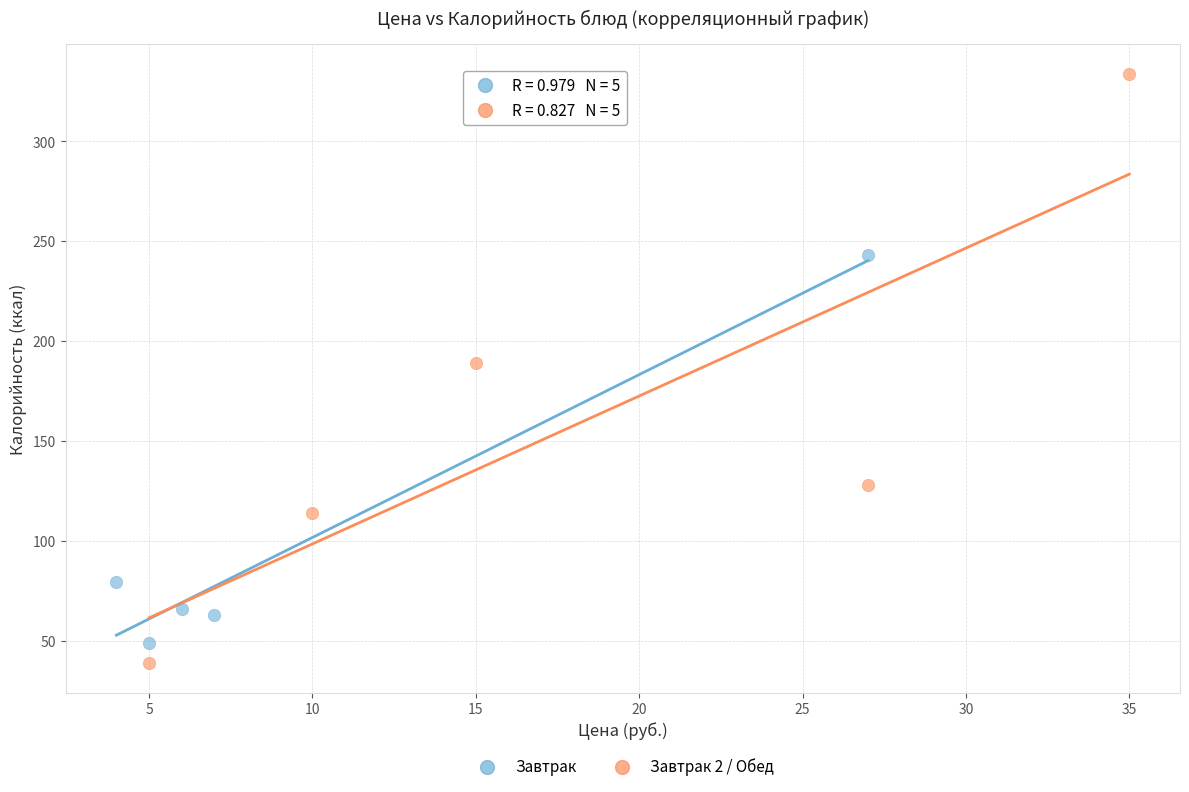

Which series reaches the maximum Y coordinate?

Завтрак 2 / Обед